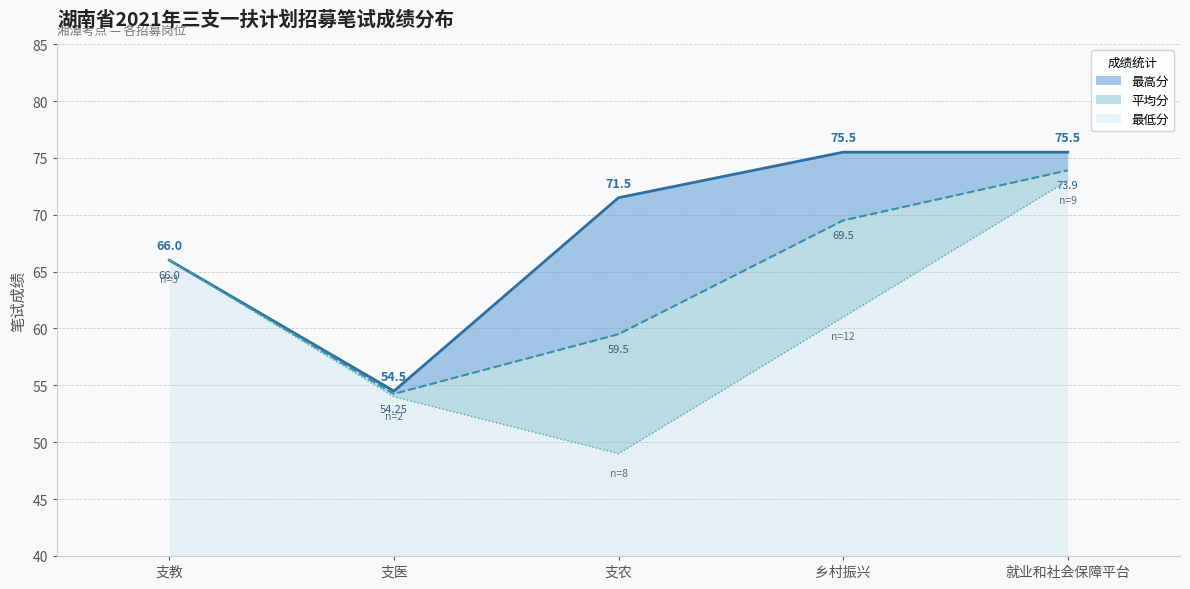

What is the label of the 5th point from the right?

支教